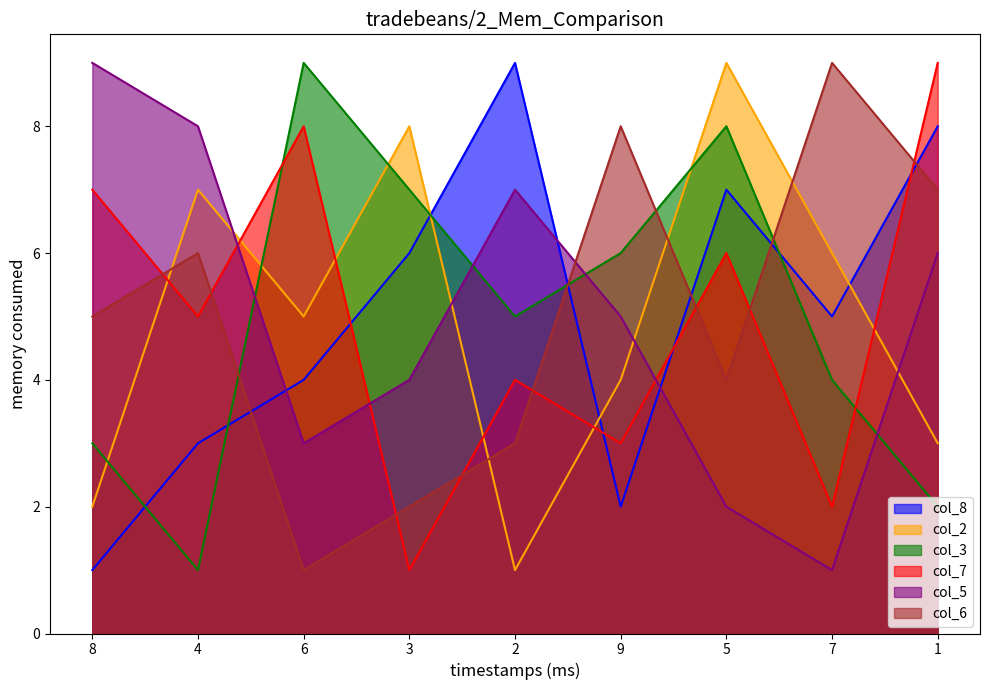

How many data points in col_8 are above 5?

4